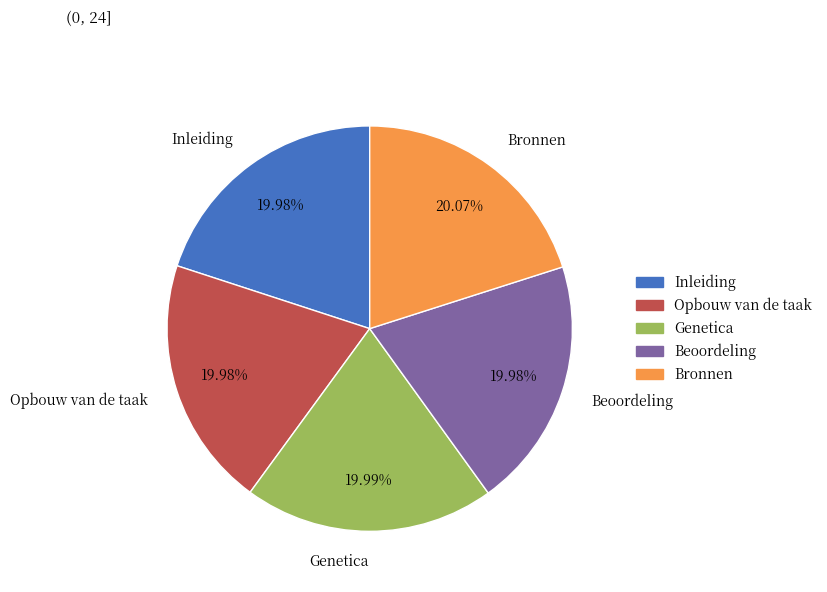

What percentage is the Opbouw van de taak slice, to the nearest percent?

20%